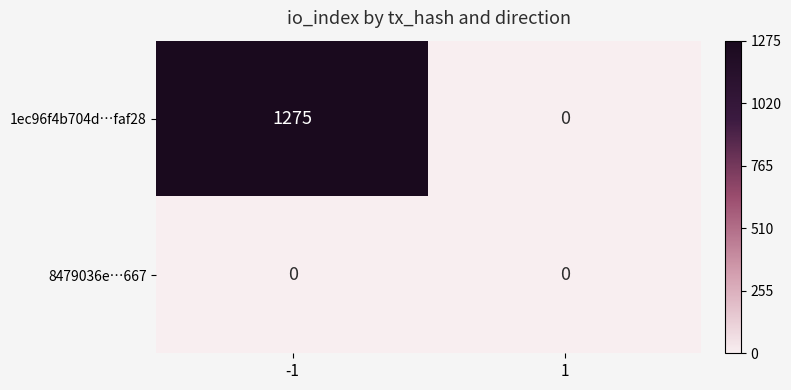

What is the difference between the highest and lowest values at -1?

1275